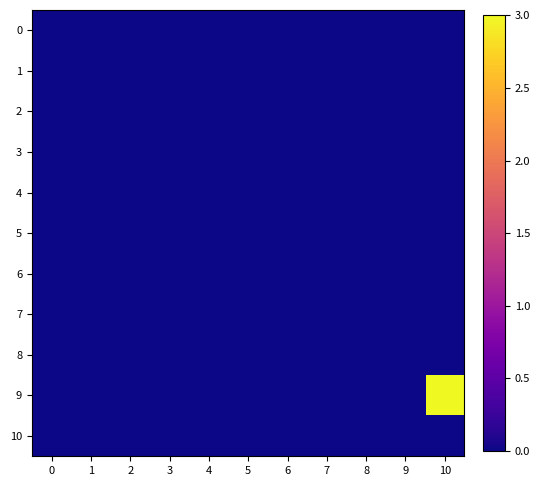

Reading right to left, extract all data points from this chart.

0: 10=0	9=0	8=0	7=0	6=0	5=0	4=0	3=0	2=0	1=0	0=0
1: 10=0	9=0	8=0	7=0	6=0	5=0	4=0	3=0	2=0	1=0	0=0
2: 10=0	9=0	8=0	7=0	6=0	5=0	4=0	3=0	2=0	1=0	0=0
3: 10=0	9=0	8=0	7=0	6=0	5=0	4=0	3=0	2=0	1=0	0=0
4: 10=0	9=0	8=0	7=0	6=0	5=0	4=0	3=0	2=0	1=0	0=0
5: 10=0	9=0	8=0	7=0	6=0	5=0	4=0	3=0	2=0	1=0	0=0
6: 10=0	9=0	8=0	7=0	6=0	5=0	4=0	3=0	2=0	1=0	0=0
7: 10=0	9=0	8=0	7=0	6=0	5=0	4=0	3=0	2=0	1=0	0=0
8: 10=0	9=0	8=0	7=0	6=0	5=0	4=0	3=0	2=0	1=0	0=0
9: 10=3	9=0	8=0	7=0	6=0	5=0	4=0	3=0	2=0	1=0	0=0
10: 10=0	9=0	8=0	7=0	6=0	5=0	4=0	3=0	2=0	1=0	0=0